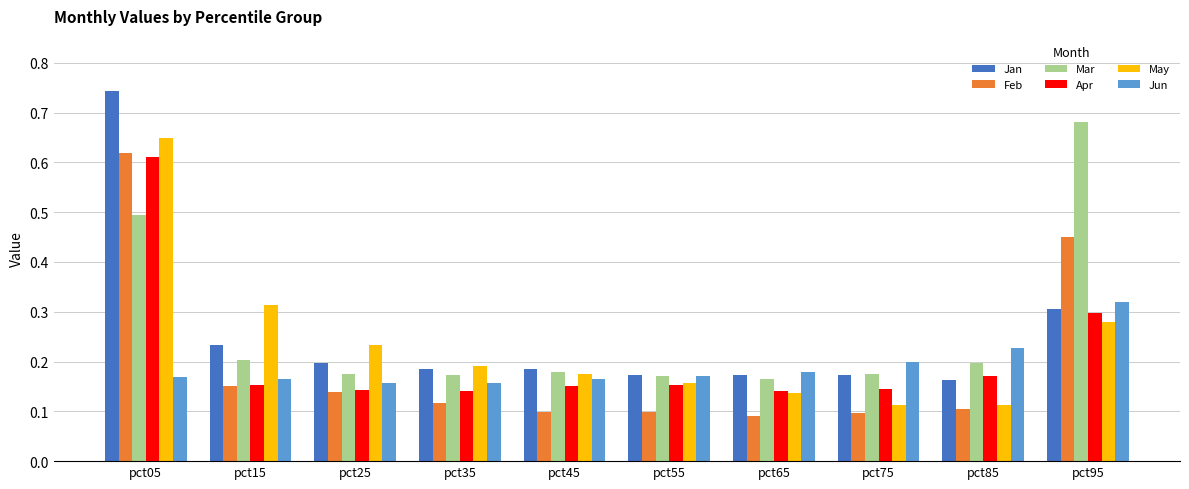

Which series has the largest range (max minus min)?

Jan